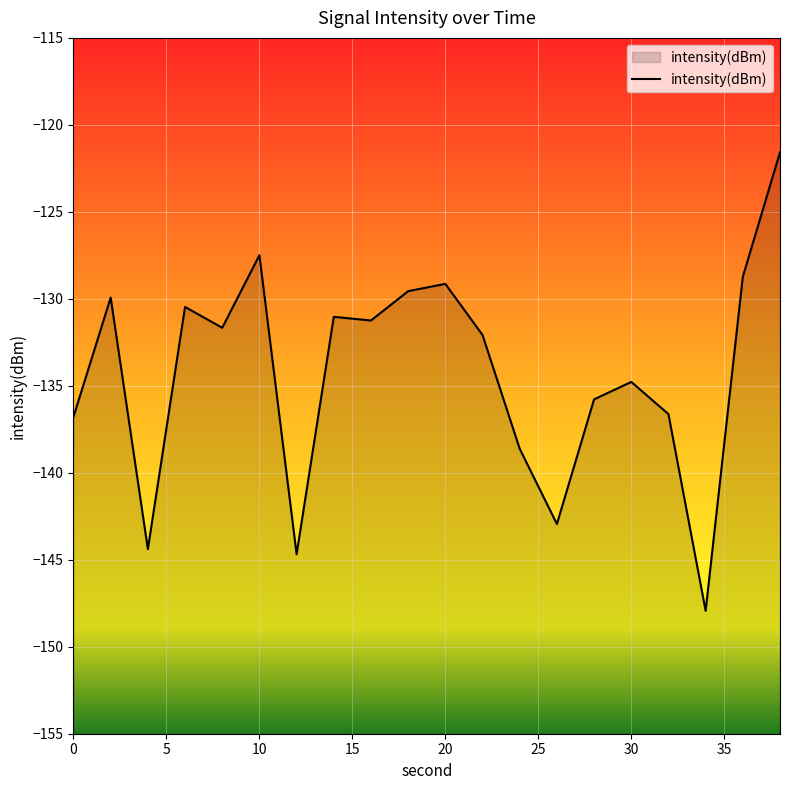

What is the sum of the values at 20 and 0?

-265.9